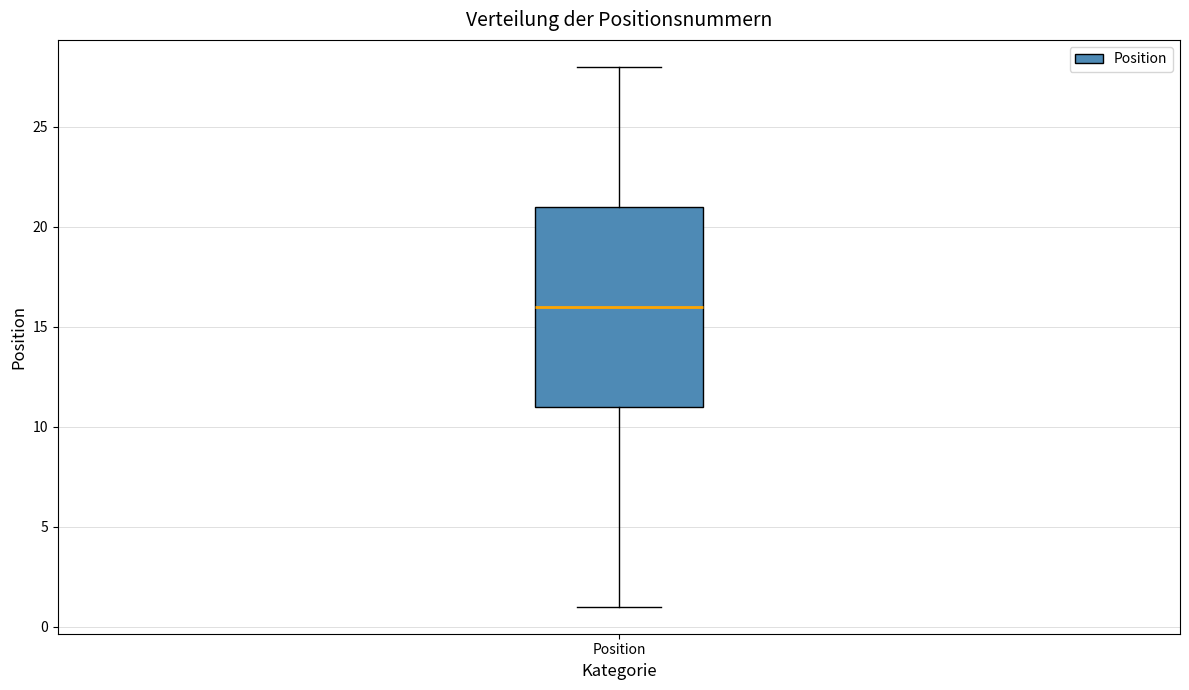

Read this box plot against the y-axis: the position of the median line, the range covered by the box, and the ends of both whiskers. The values are not printed on the chart, so give them approximately, as read against the axis.

median 16, box 11 to 21, whiskers 1 to 28